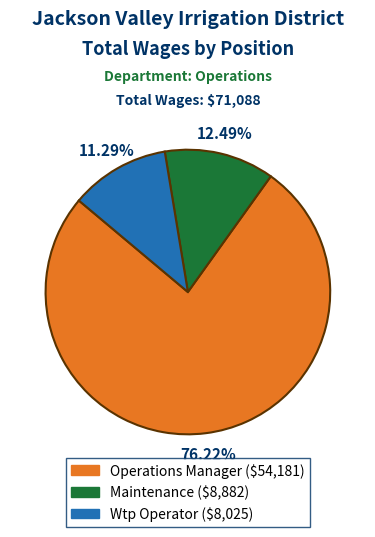

How many slices are in this pie chart?

3